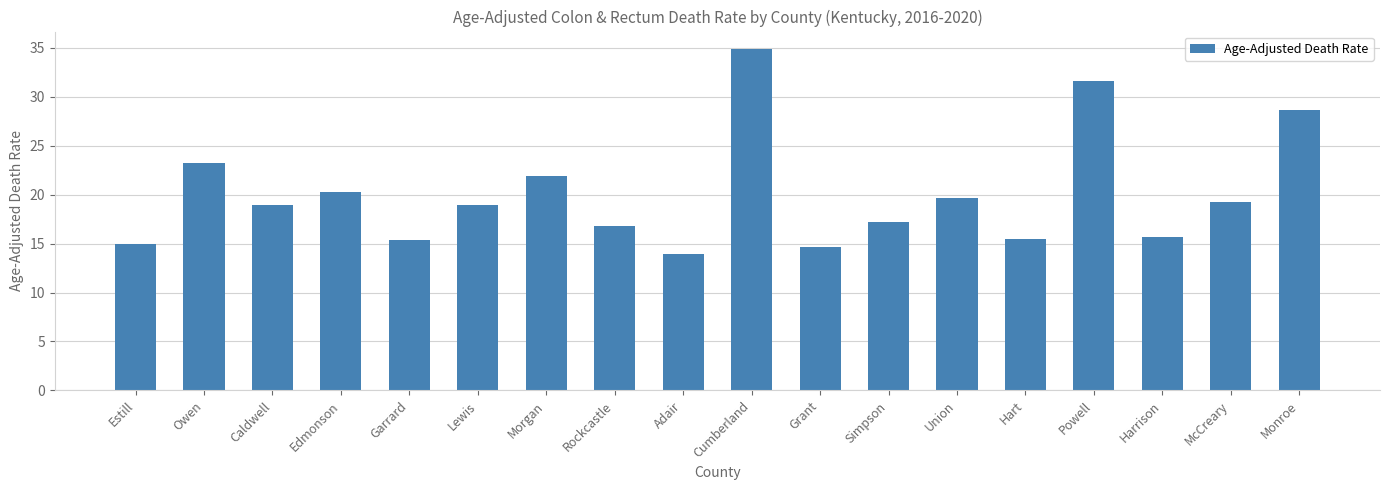

Which has a higher value, Estill or Owen?

Owen